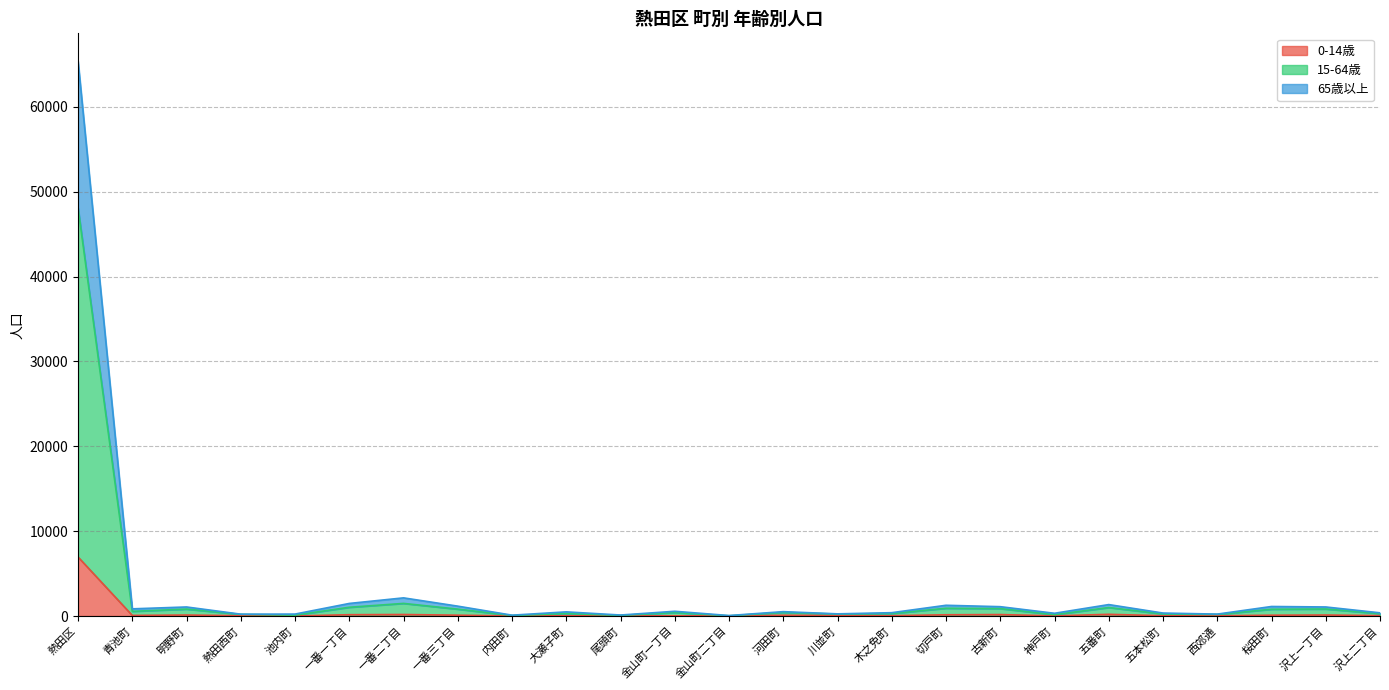

What are all the series names shown in the legend?

0-14歳, 15-64歳, 65歳以上